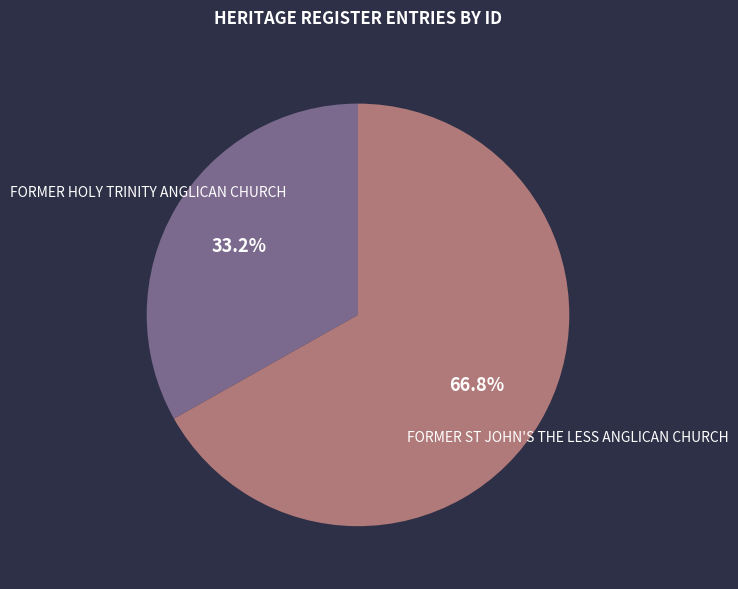

What percentage is the FORMER HOLY TRINITY ANGLICAN CHURCH slice, to the nearest percent?

33%